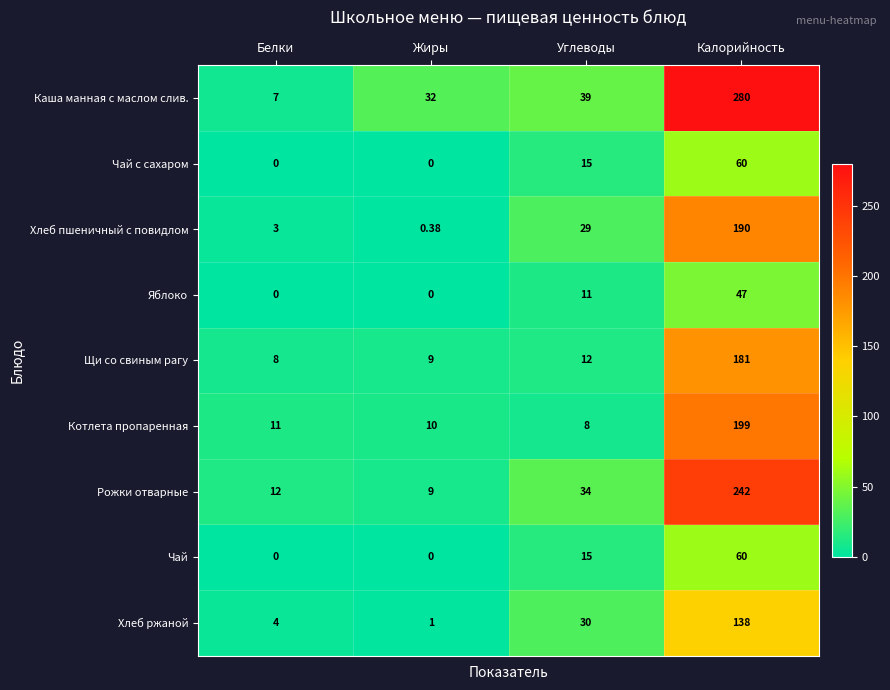

Is the value of Яблоко at Белки greater than the value of Рожки отварные at Жиры?

No